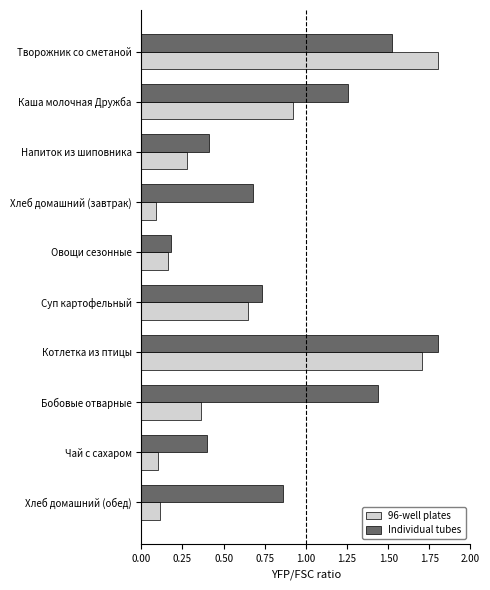

What is the sum of all 96-well plates values?

6.2